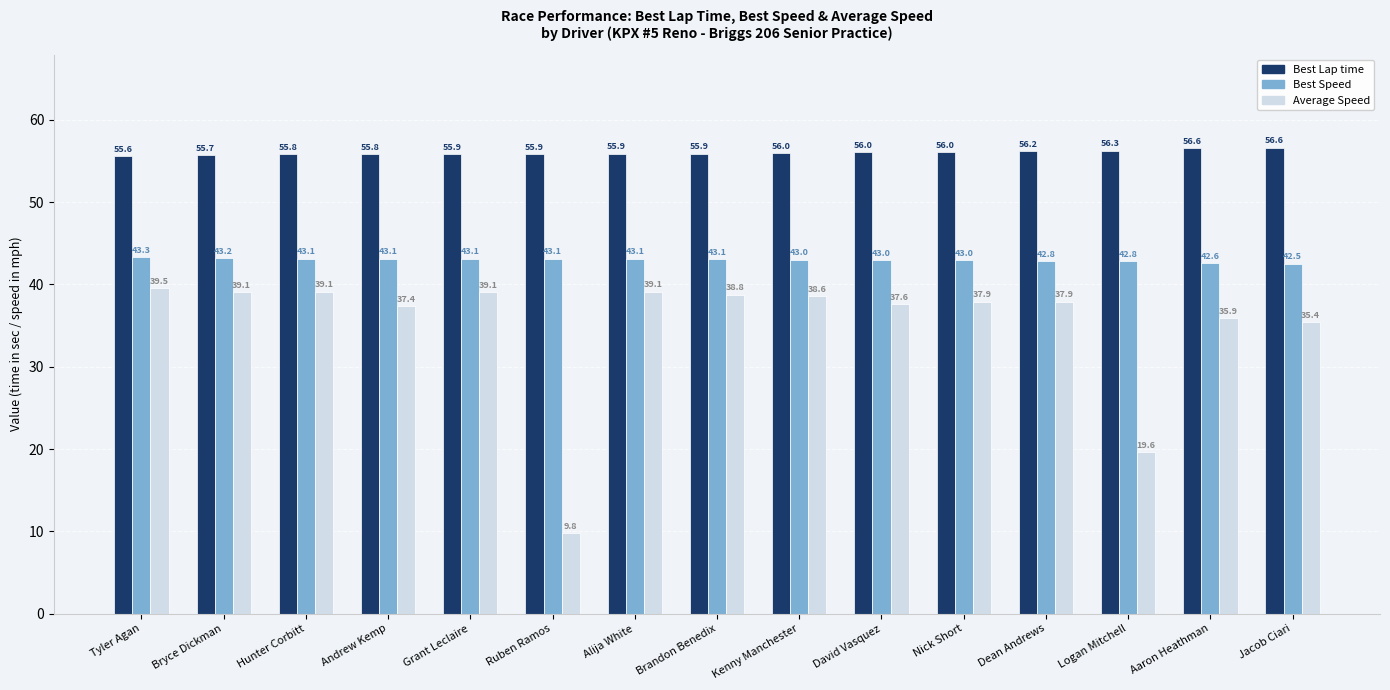

What are all the series names shown in the legend?

Best Lap time, Best Speed, Average Speed